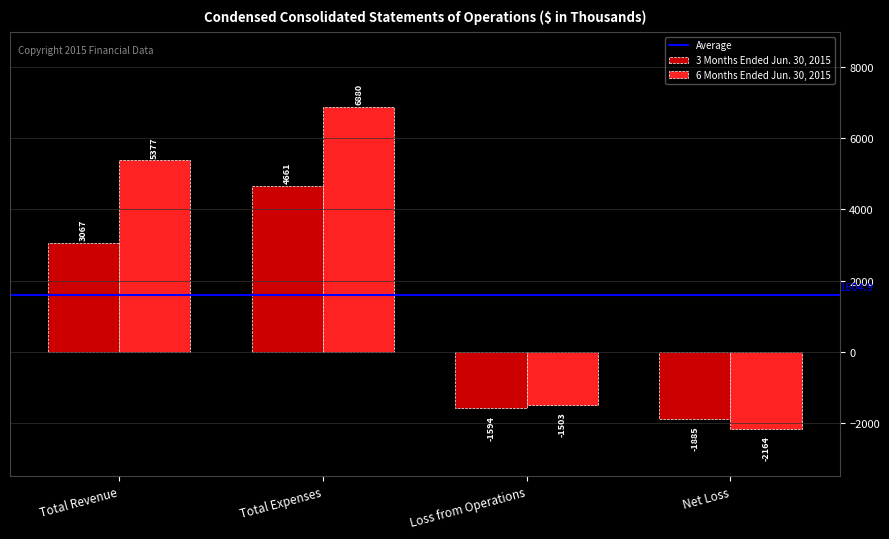

At Net Loss, list the series in order from largest to smallest.

3 Months Ended Jun. 30, 2015, 6 Months Ended Jun. 30, 2015